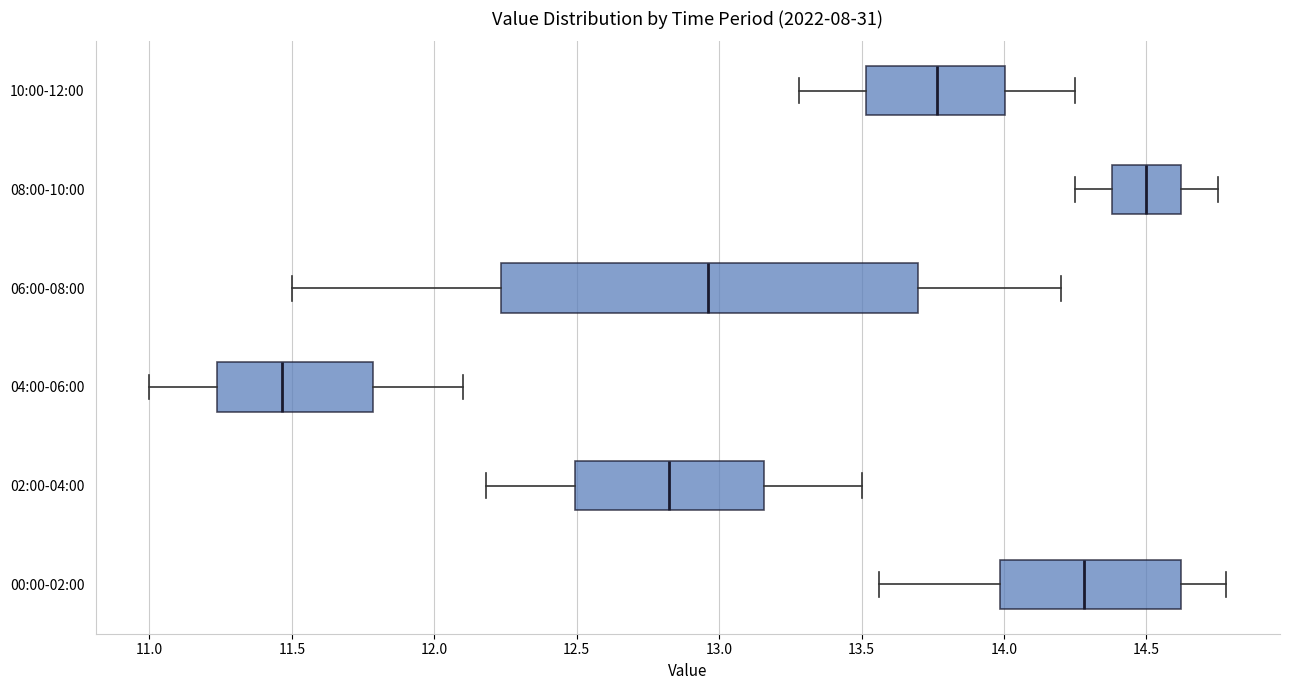

Which box is the widest, from its left edge to its right edge?

06:00-08:00